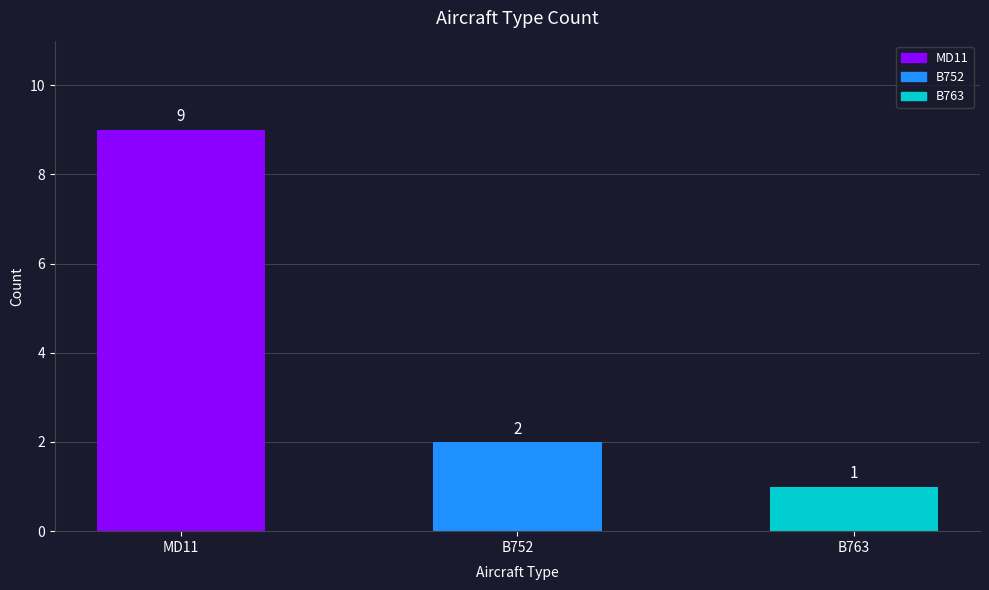

What is the approximate value at B752?

2